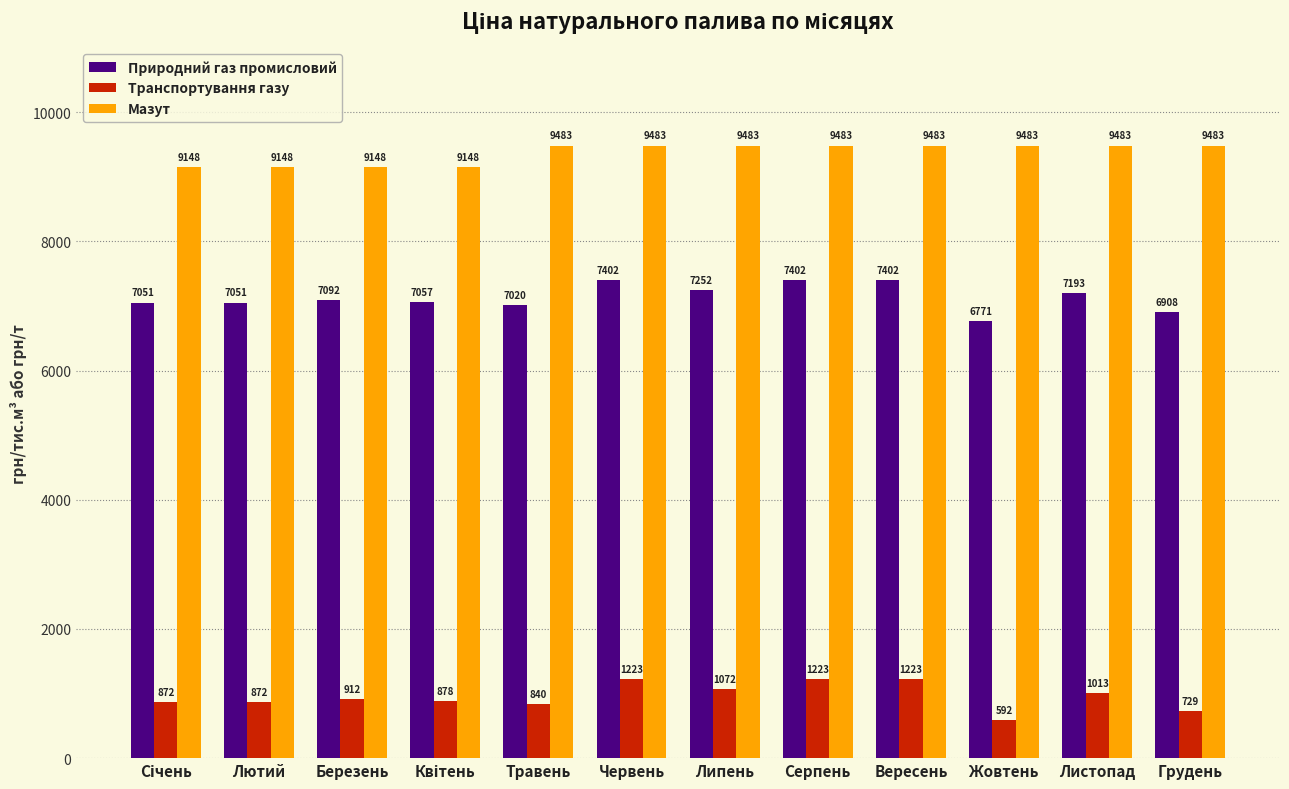

What is the maximum value for Транспортування газу?

1223.1